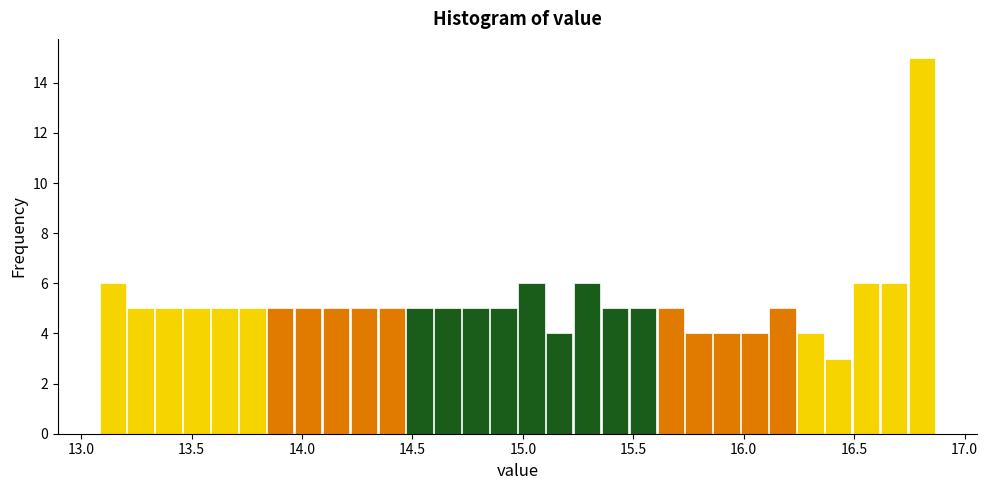

Read against the x-axis, roughly where is the centre of the tallest bar?

16.80